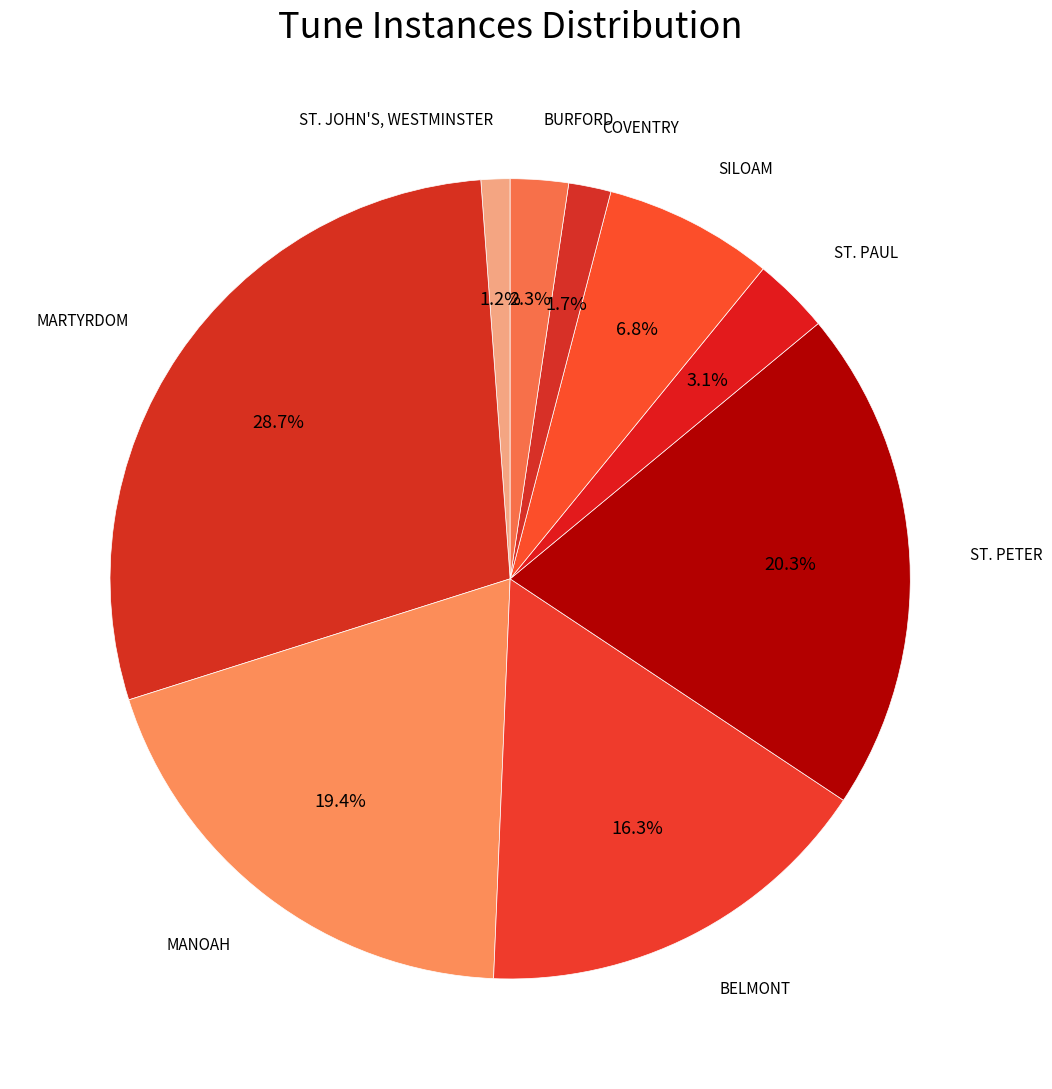

Count the number of slices in the pie.

9